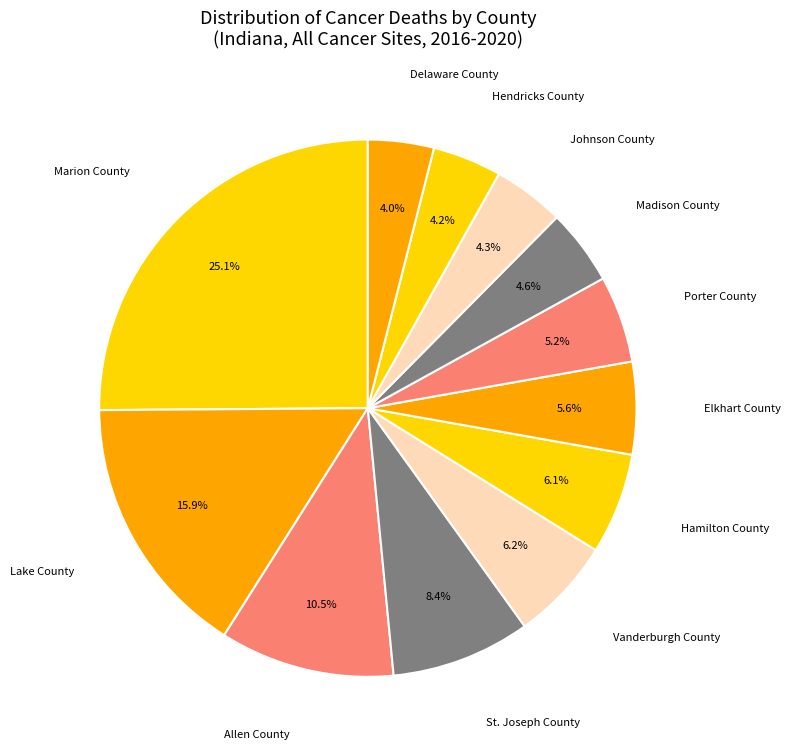

Which slice is the largest?

Marion County